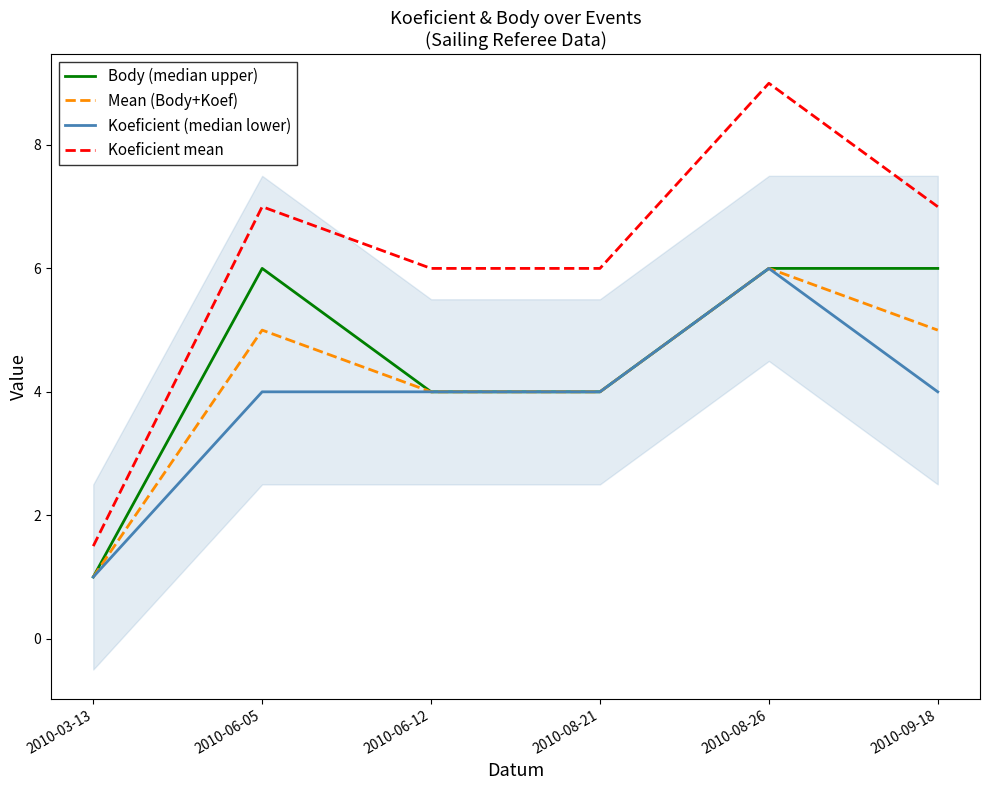

Reading right to left, what are all the values shown in this chart?

Body (median upper): 6.0	6.0	4.0	4.0	6.0	1.0
Mean (Body+Koef): 5.0	6.0	4.0	4.0	5.0	1.0
Koeficient (median lower): 4.0	6.0	4.0	4.0	4.0	1.0
Koeficient mean: 7.0	9.0	6.0	6.0	7.0	1.5